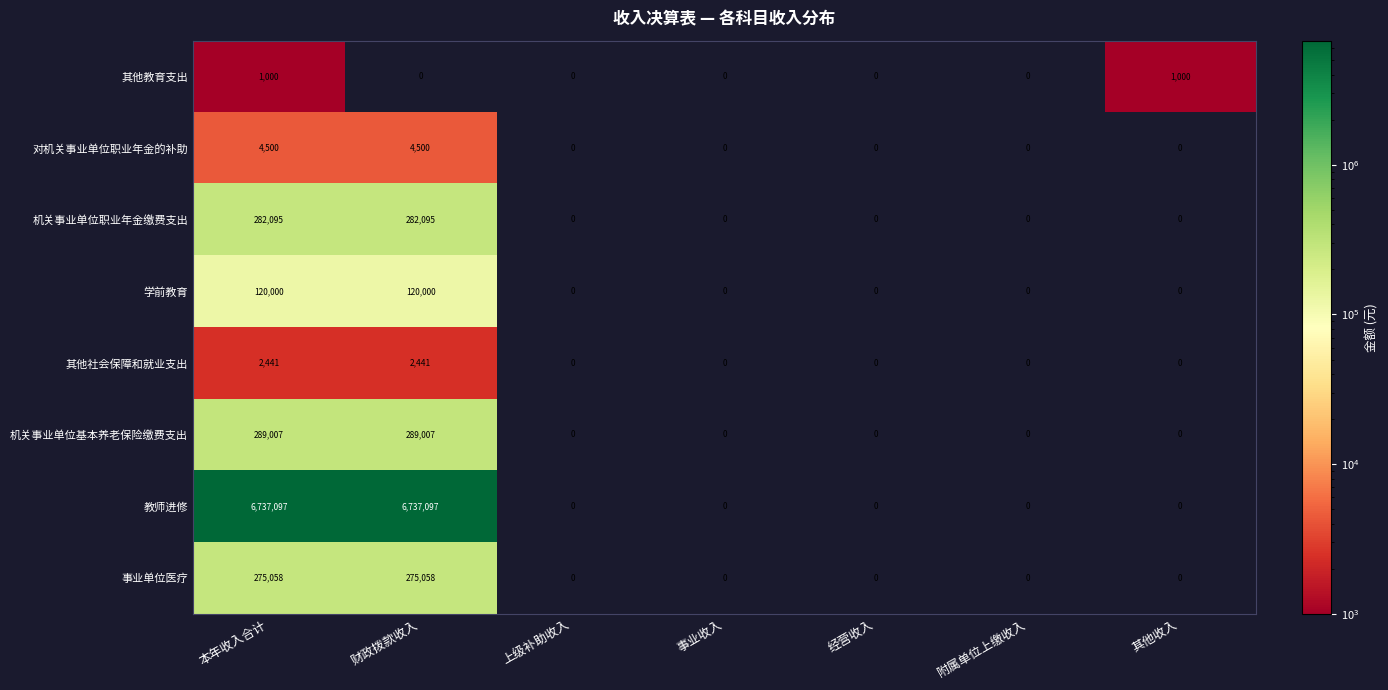

What is the difference between the maximum and minimum values in the 学前教育 series?

120000